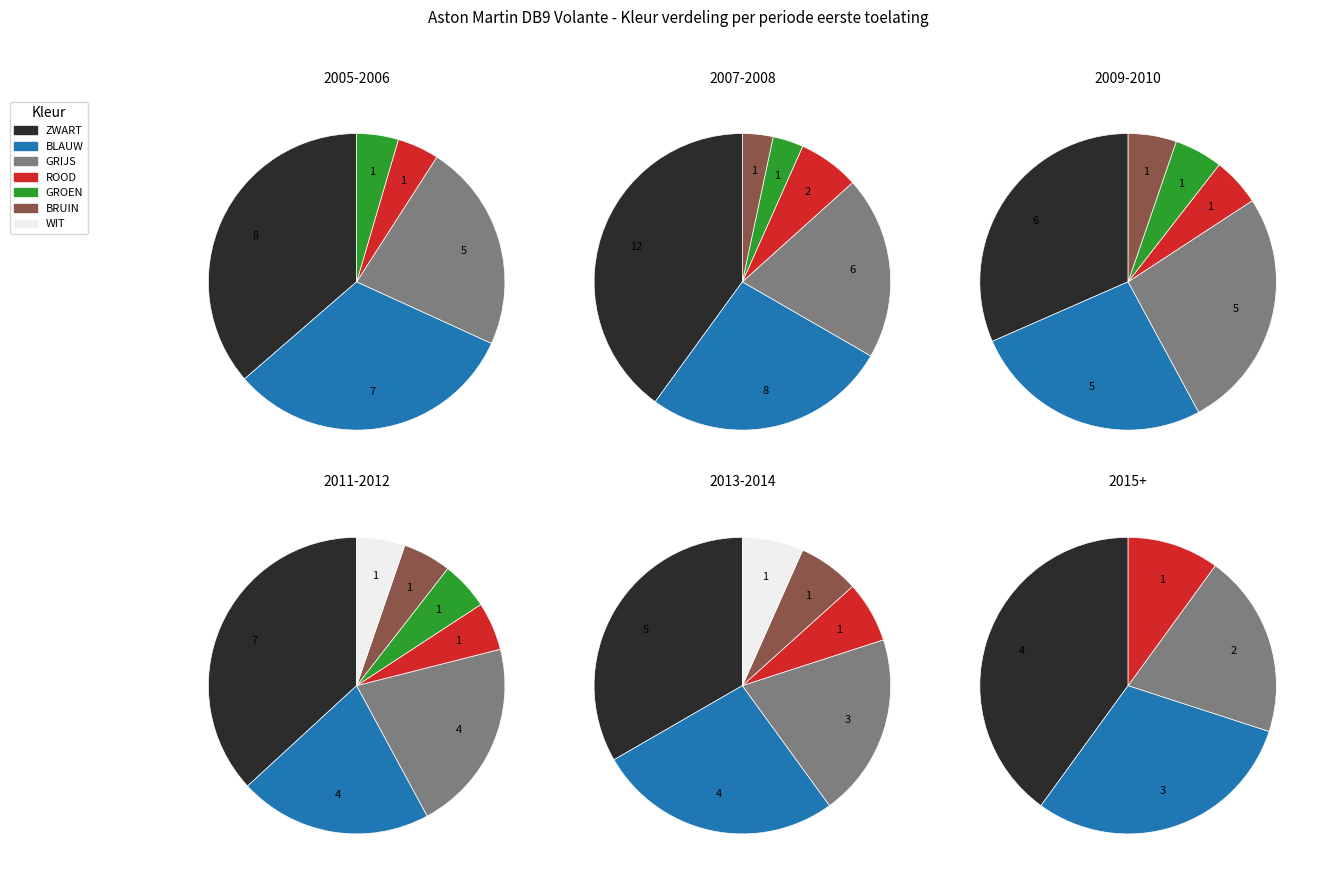

Does BLAUW account for over 50% of the chart?

No